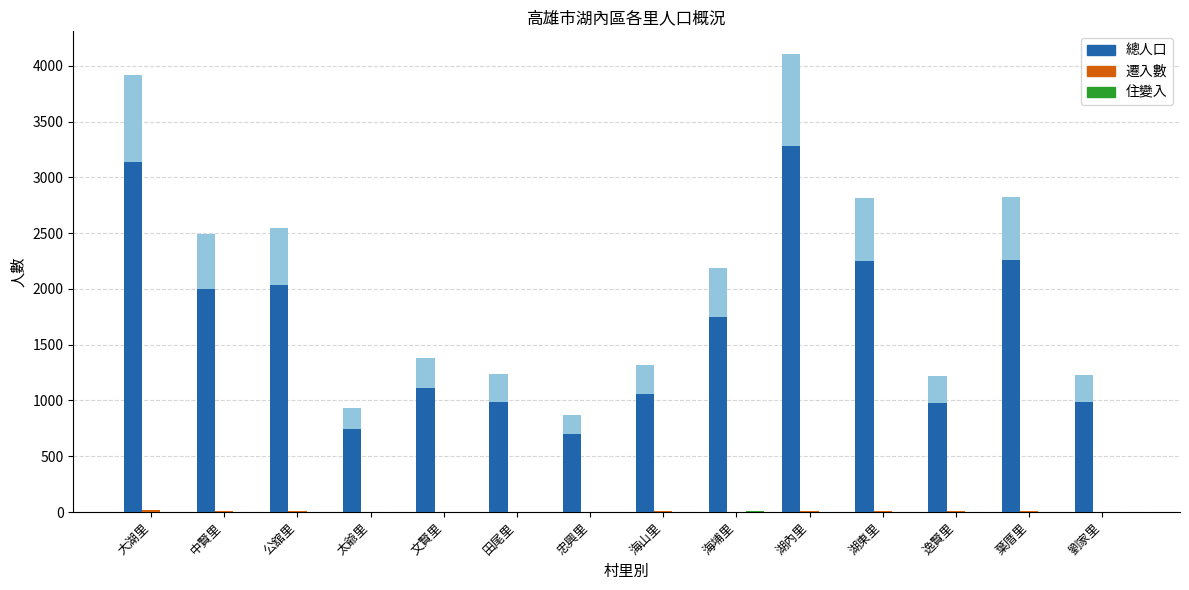

What is the difference between the highest and lowest values at 海埔里?

2181